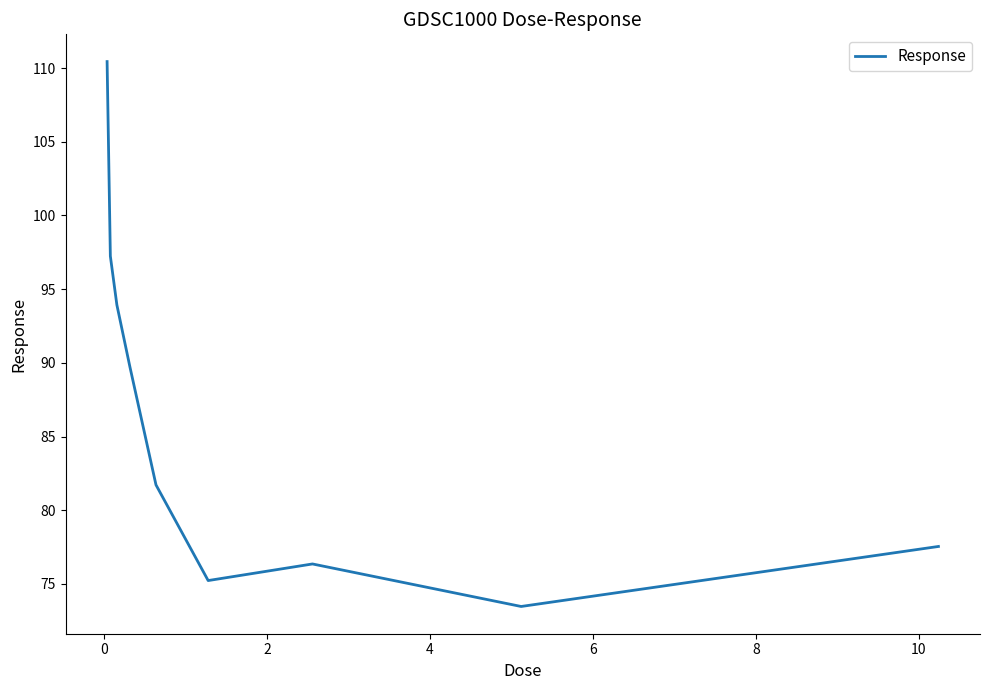

What is the sum of all values?

775.7